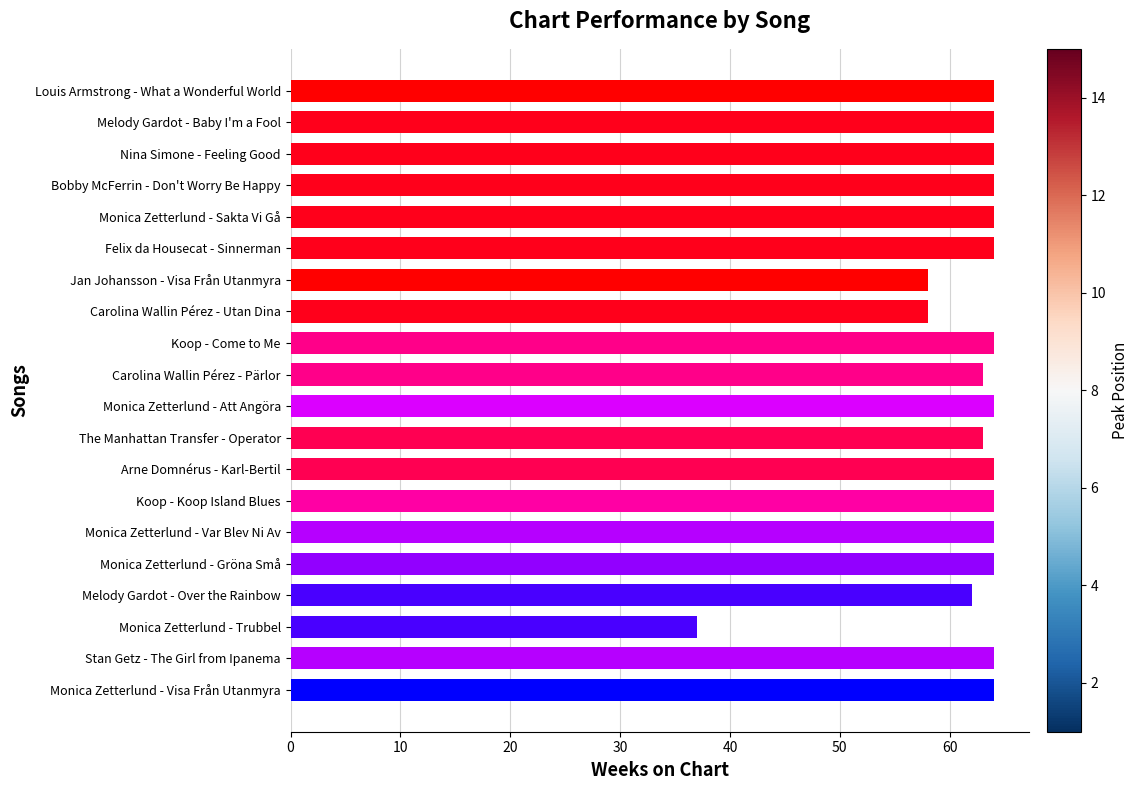

Reading top to bottom, list all the values displayed in this chart.

Louis Armstrong - What a Wonderful World=64	Melody Gardot - Baby I'm a Fool=64	Nina Simone - Feeling Good=64	Bobby McFerrin - Don't Worry Be Happy=64	Monica Zetterlund - Sakta Vi Gå=64	Felix da Housecat - Sinnerman=64	Jan Johansson - Visa Från Utanmyra=58	Carolina Wallin Pérez - Utan Dina=58	Koop - Come to Me=64	Carolina Wallin Pérez - Pärlor=63	Monica Zetterlund - Att Angöra=64	The Manhattan Transfer - Operator=63	Arne Domnérus - Karl-Bertil=64	Koop - Koop Island Blues=64	Monica Zetterlund - Var Blev Ni Av=64	Monica Zetterlund - Gröna Små=64	Melody Gardot - Over the Rainbow=62	Monica Zetterlund - Trubbel=37	Stan Getz - The Girl from Ipanema=64	Monica Zetterlund - Visa Från Utanmyra=64